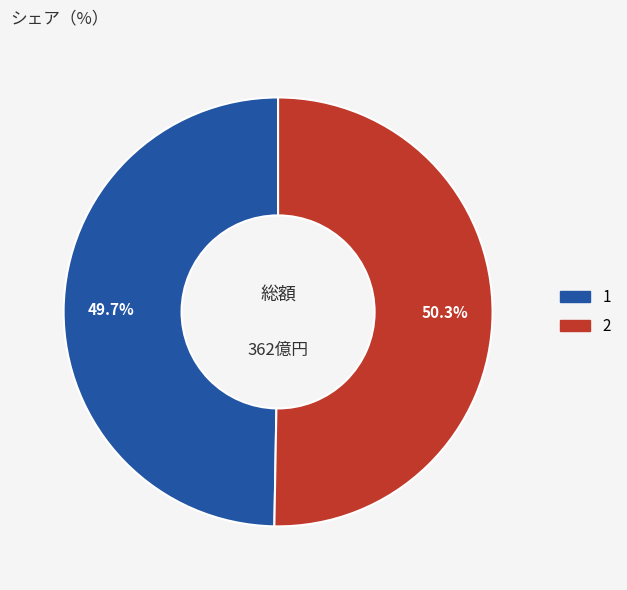

Which slice represents more than half of the pie?

2